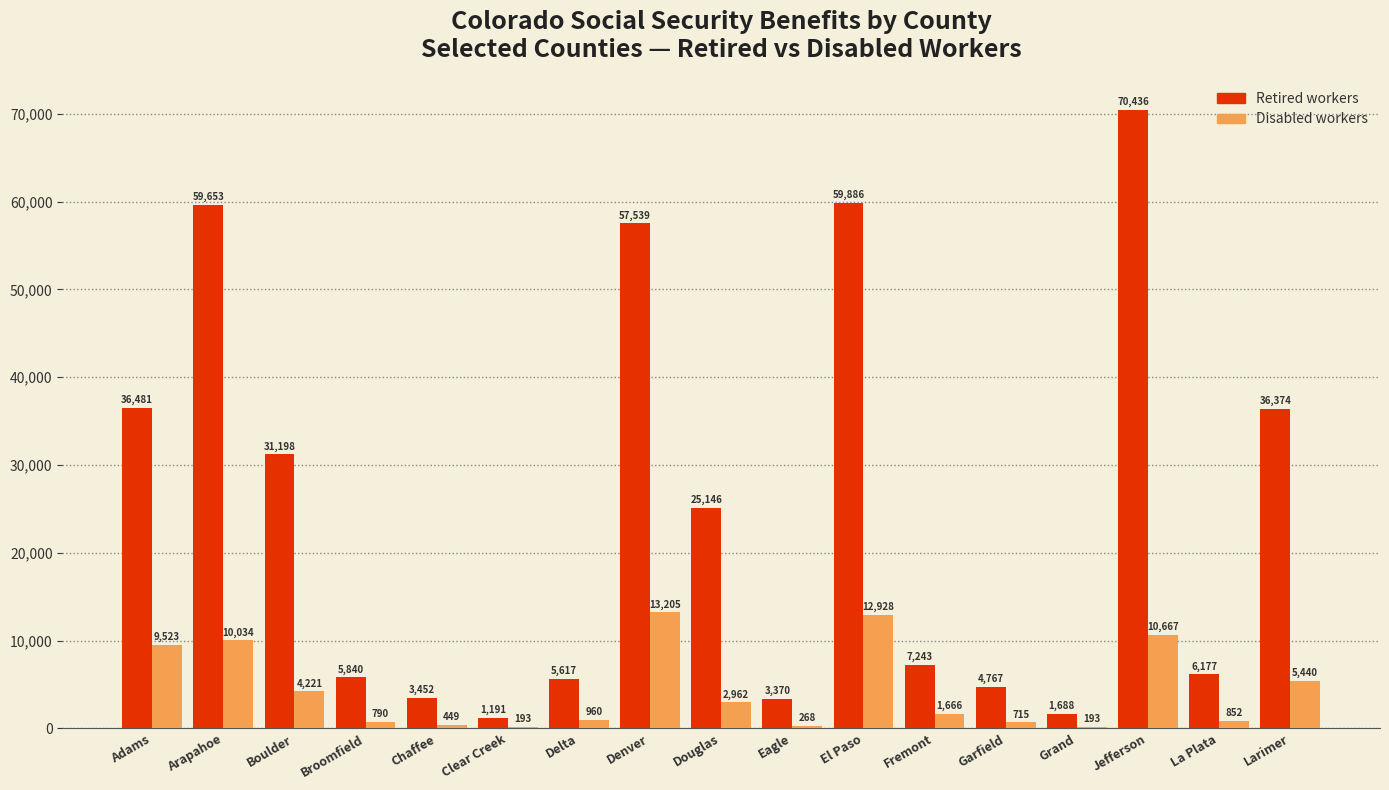

What is the sum of all Disabled workers values?

75066